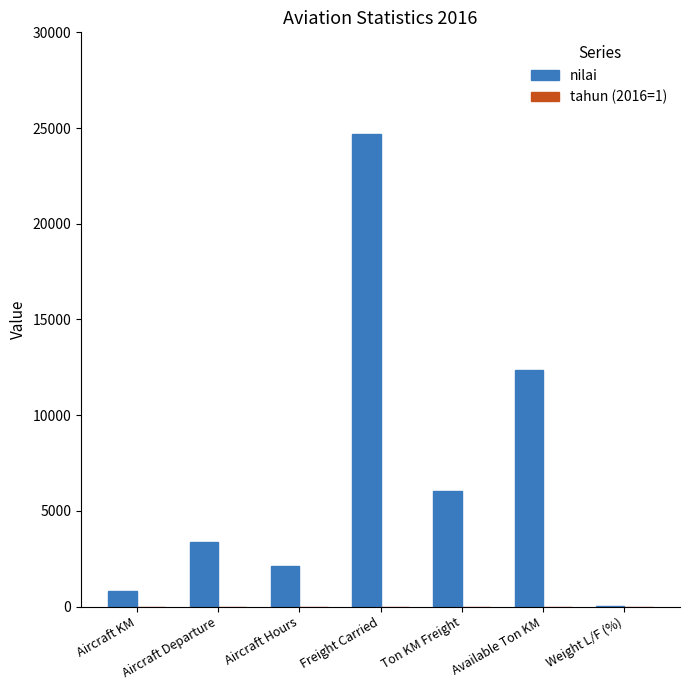

Which series has the largest range (max minus min)?

nilai